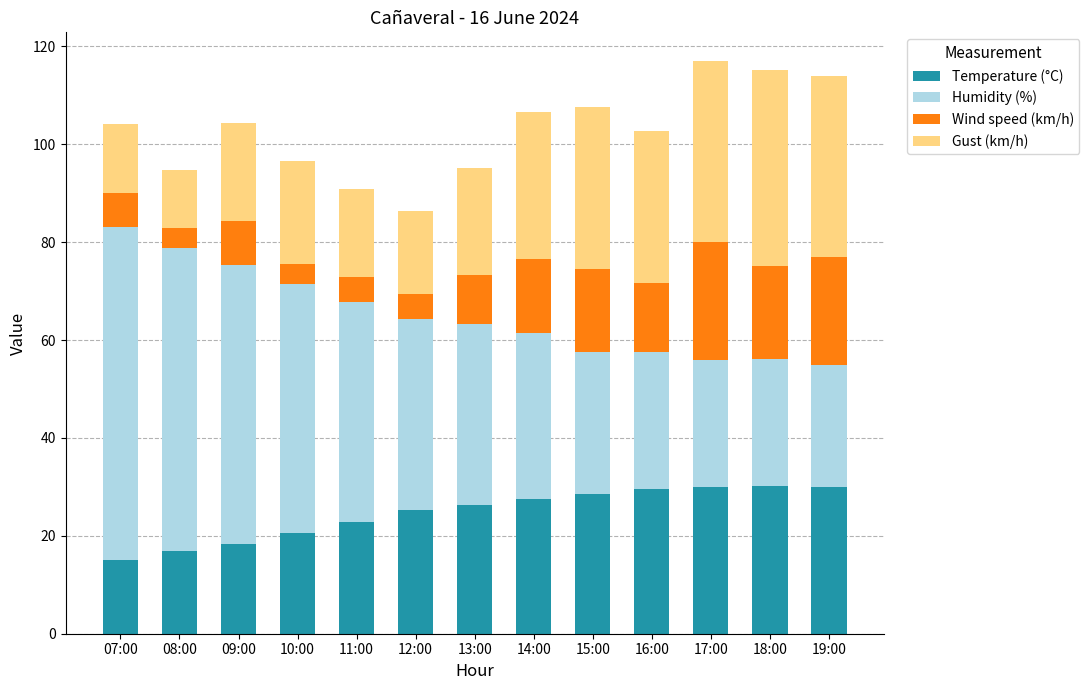

What is the difference between the maximum and minimum values in the Temperature (°C) series?

15.0